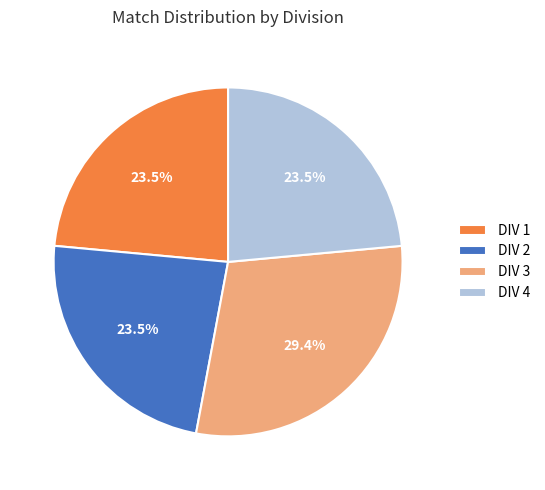

Approximately how many times larger is the value at DIV 1 compared to DIV 4?

1.0